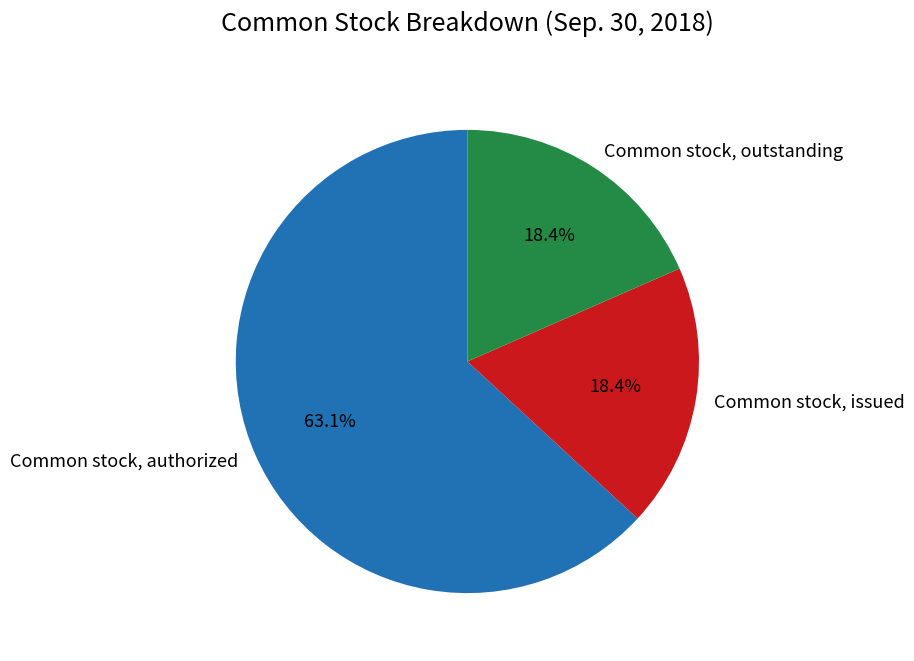

Which slice is the largest?

Common stock, authorized